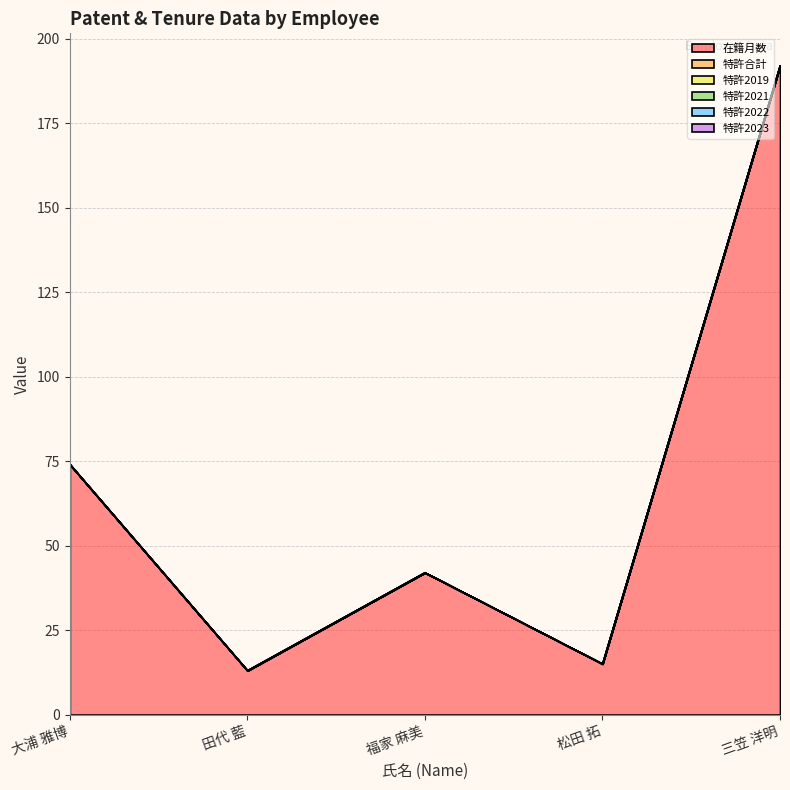

At which label does 在籍月数 first exceed 42?

大浦 雅博